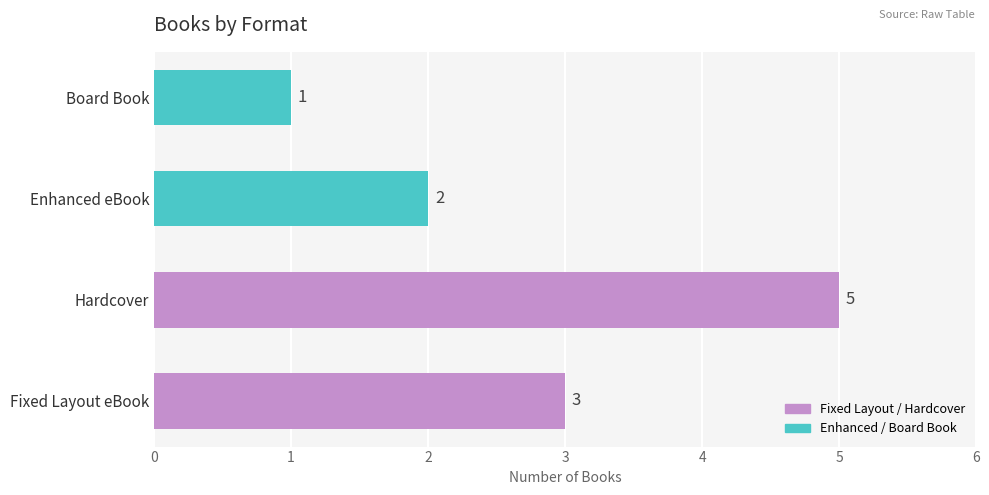

Rank the categories by value from highest to lowest.

Hardcover, Fixed Layout eBook, Enhanced eBook, Board Book